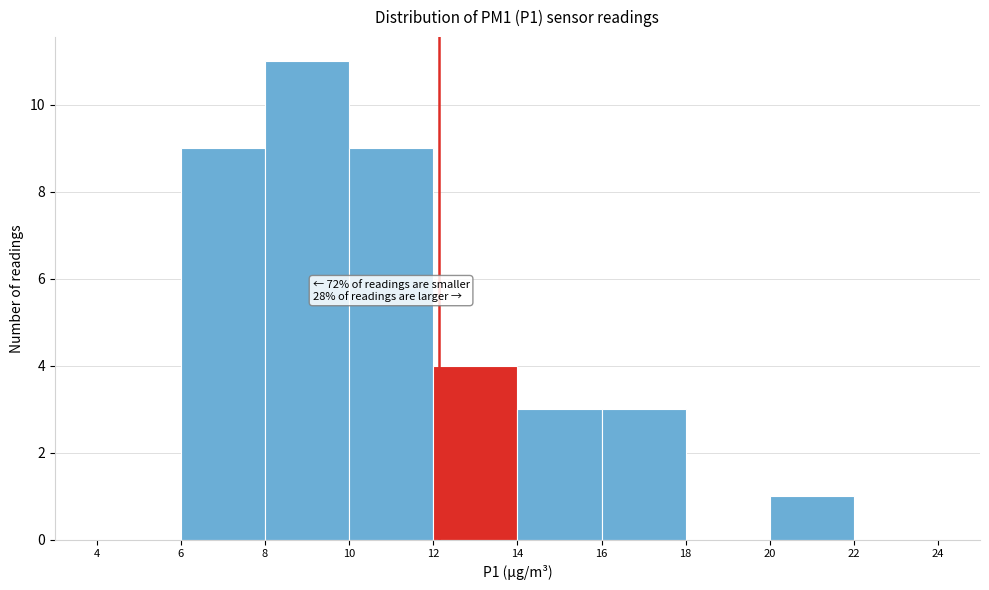

Over which range of the x-axis is the bar tallest?

8 to 10